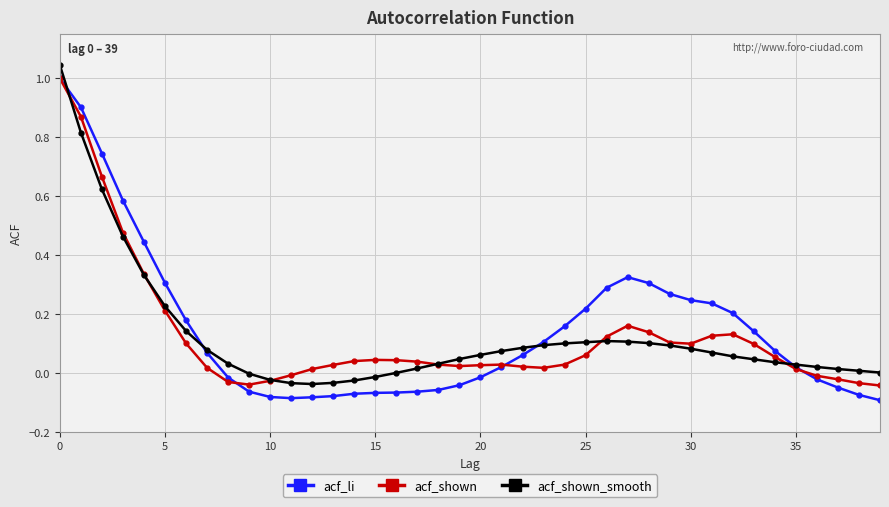

True or false: acf_li has more than 0 interior local peaks.

True